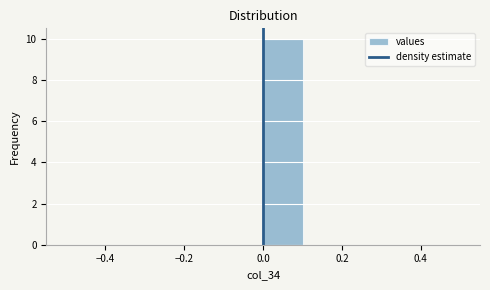

Reading left to right, transcribe this chart: for each bar, give the range it covers on the x-axis and its height. The values are not printed on the chart, so give them approximately, as read against the axis.

-0.5 to -0.4: 0
-0.4 to -0.3: 0
-0.3 to -0.2: 0
-0.2 to -0.1: 0
-0.1 to 0.0: 0
0.0 to 0.1: 10
0.1 to 0.2: 0
0.2 to 0.3: 0
0.3 to 0.4: 0
0.4 to 0.5: 0